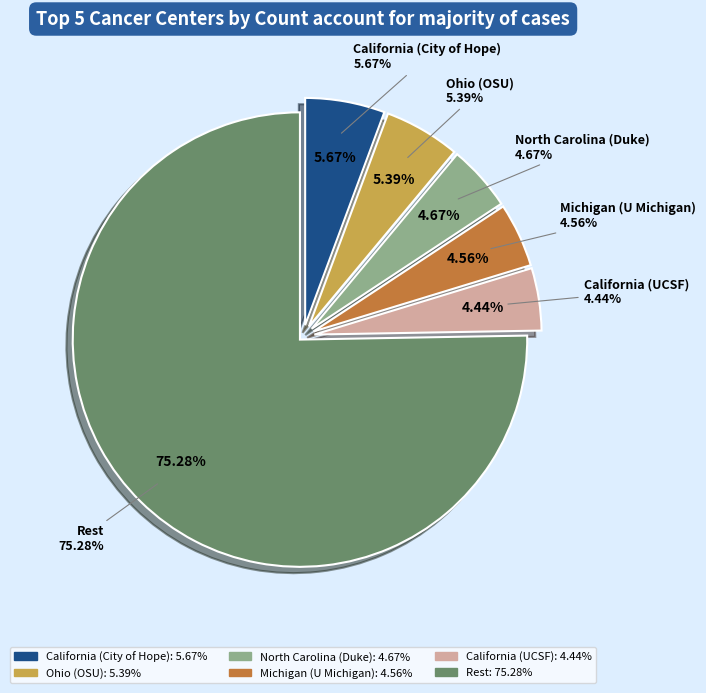

What percentage is the Cancer Center slice, to the nearest percent?

25%